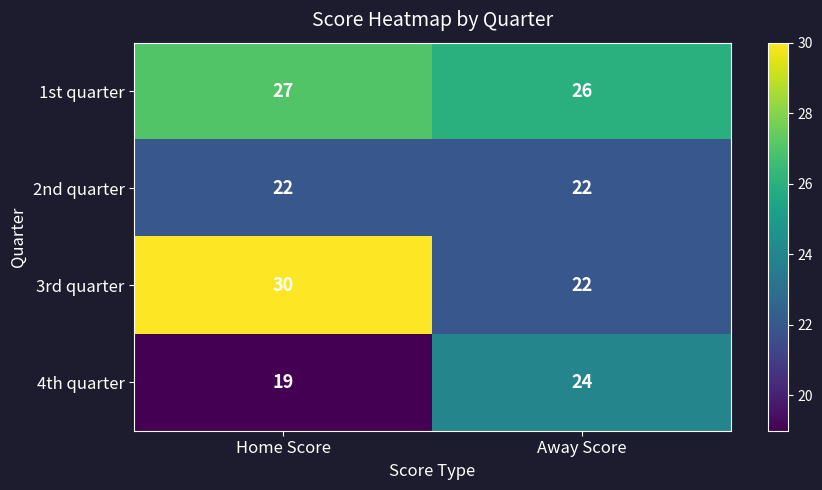

Which series has the widest spread of values?

3rd quarter